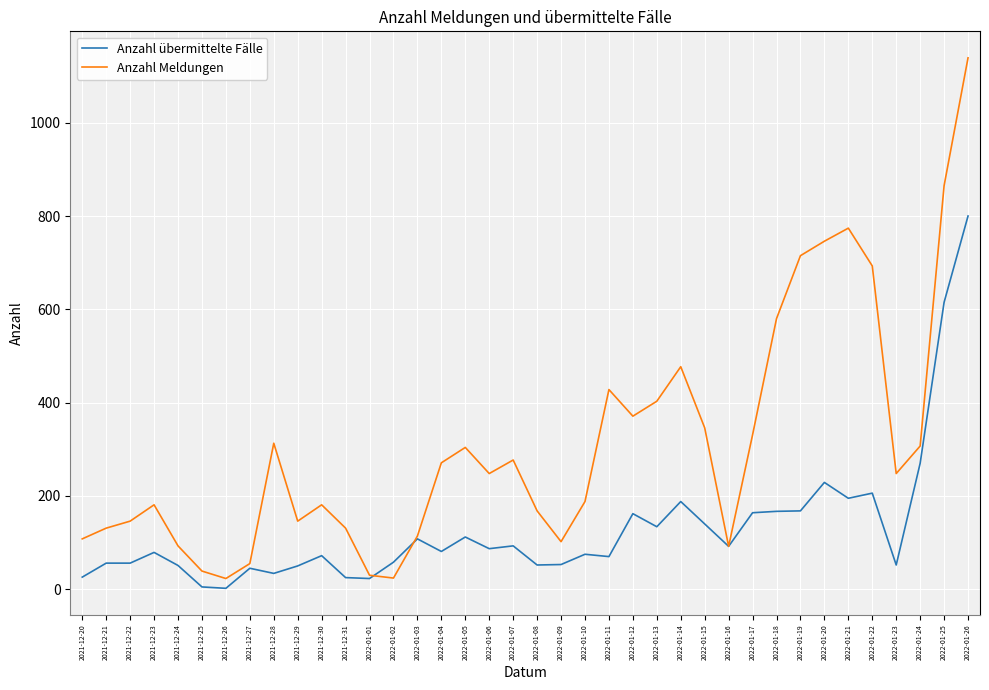

Rank the series by their maximum value, from highest to lowest.

Anzahl Meldungen, Anzahl übermittelte Fälle